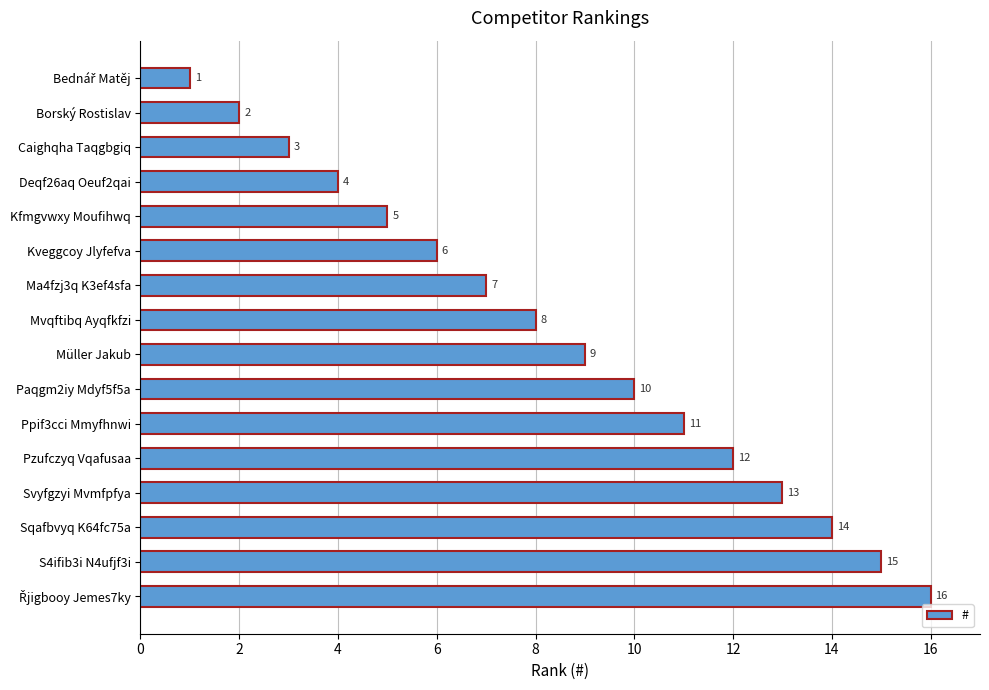

What is the difference between the maximum and second lowest values?

14